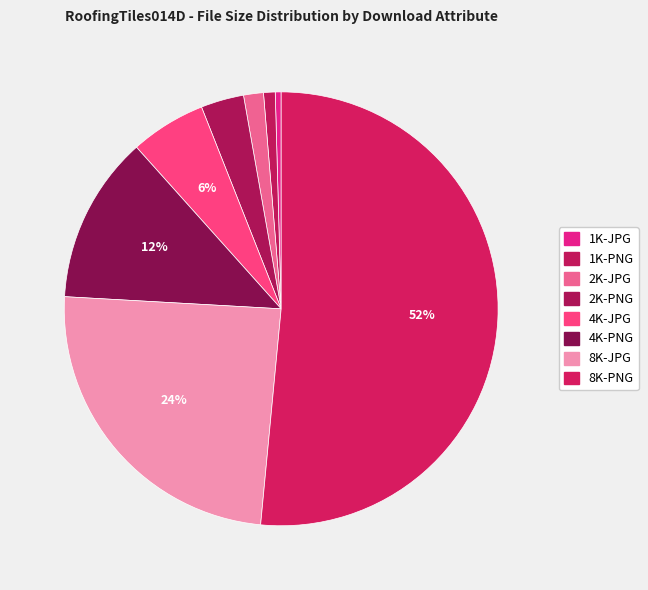

What percentage is the 8K-JPG slice, to the nearest percent?

24%